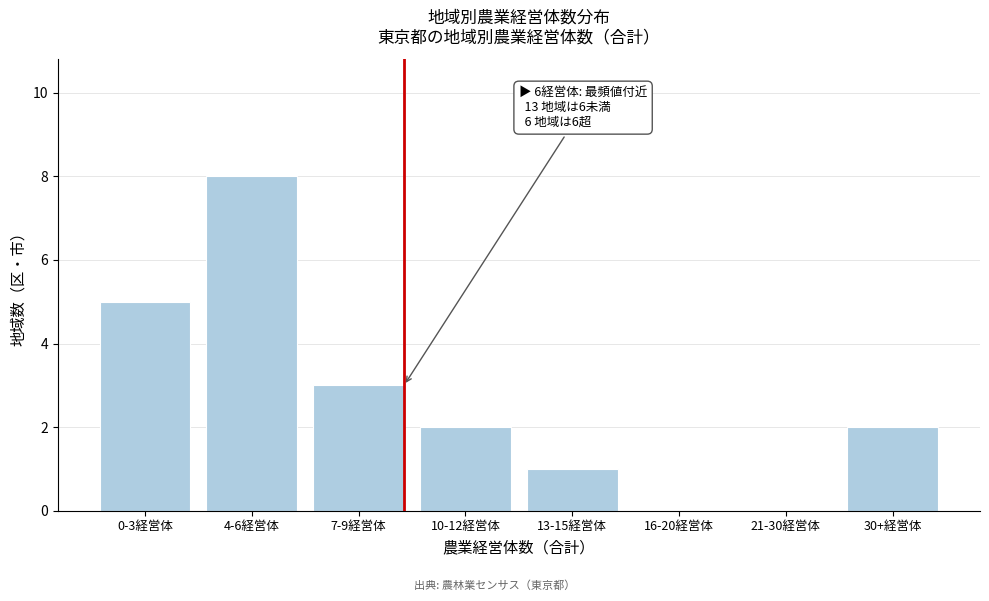

Reading left to right, extract all data points from this chart.

0-3経営体=5	4-6経営体=8	7-9経営体=3	10-12経営体=2	13-15経営体=1	16-20経営体=0	21-30経営体=0	30+経営体=2